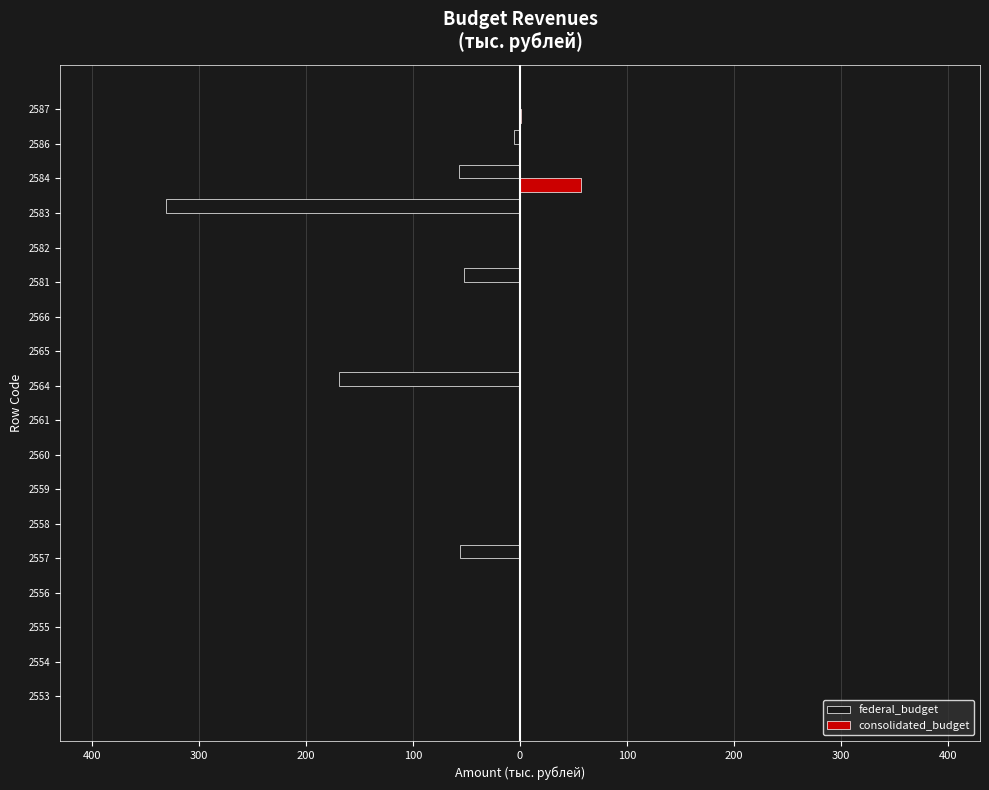

What are all the series names shown in the legend?

federal_budget, consolidated_budget